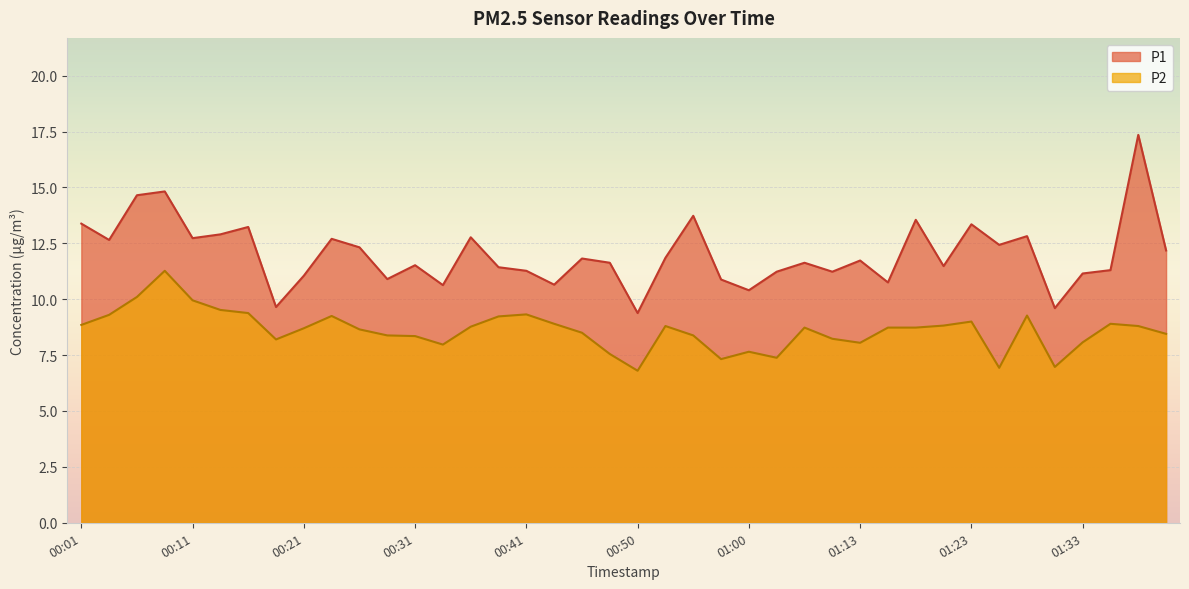

Between 00:50 and 00:58, which series saw the biggest shift?

P1